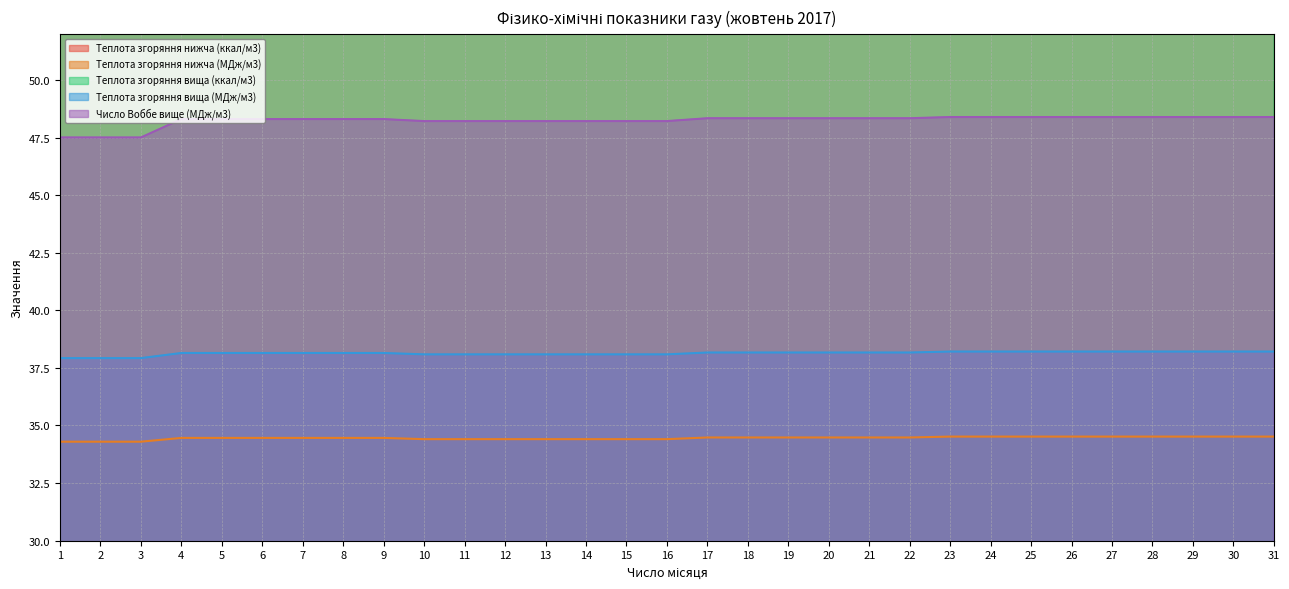

What is the total value across all series at 31?

17491.7